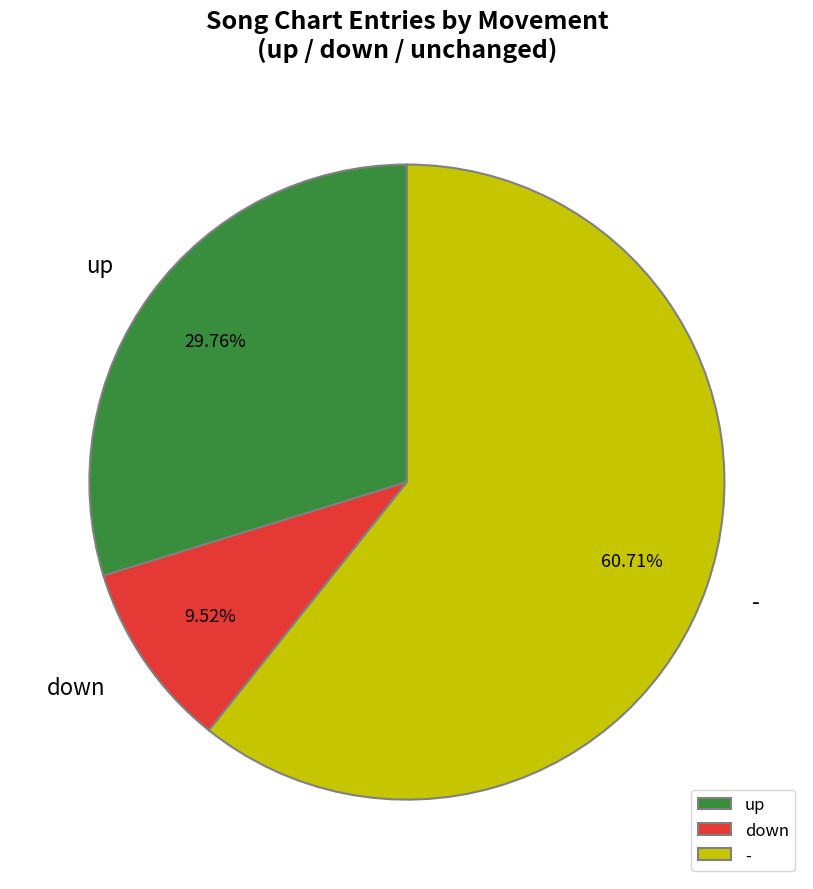

Between down and up, which is larger?

up